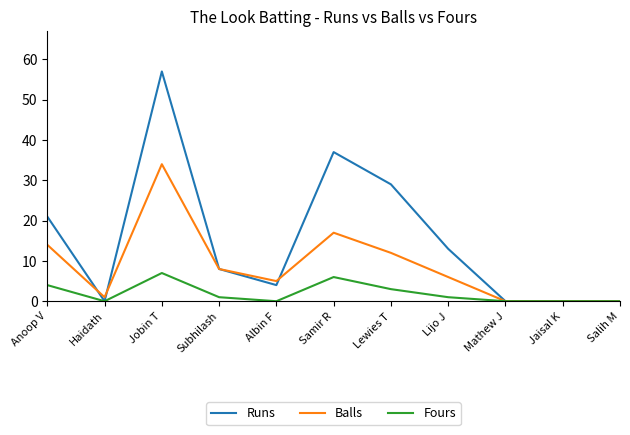

Where is the first local minimum for Balls?

Haidath